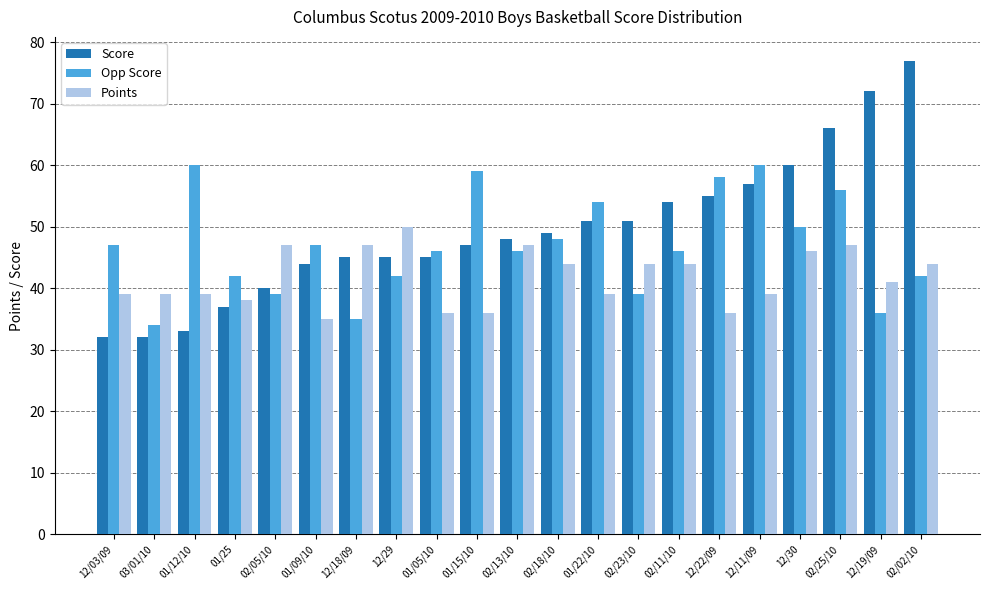

What is the sum of the Points values at 12/29 and 02/13/10?

97